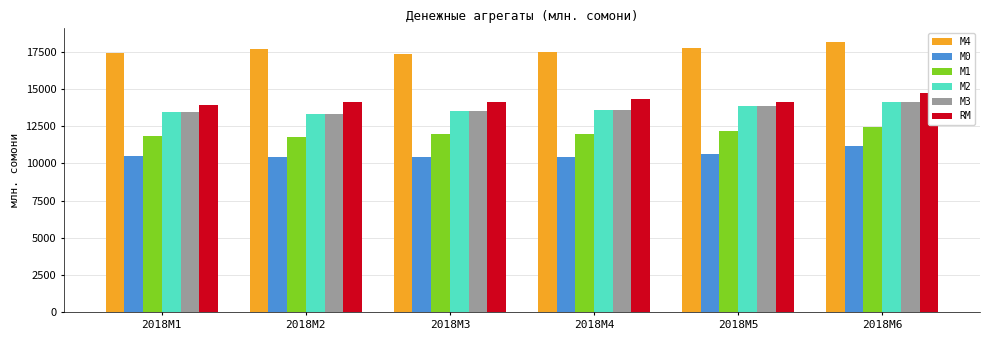

How many values in the M3 series exceed 13600?

3